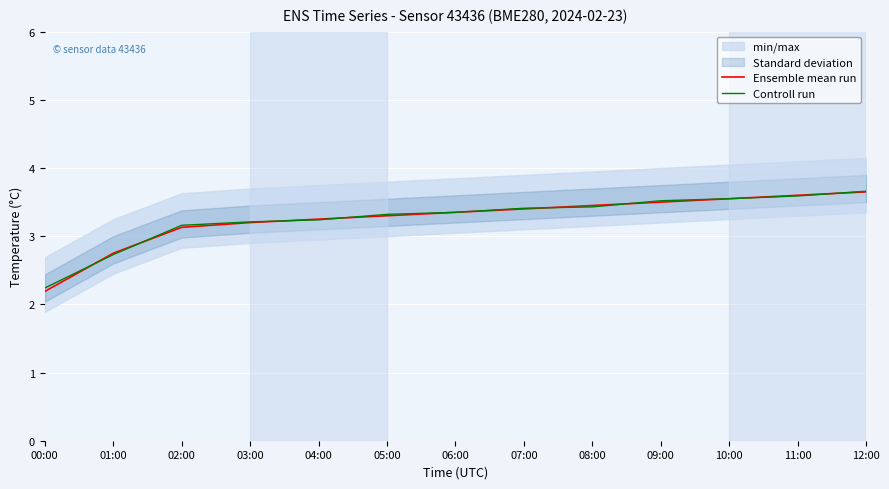

Reading right to left, what are all the values shown in this chart?

Ensemble mean run: 12:00=3.6	11:00=3.6	10:00=3.5	09:00=3.5	08:00=3.5	07:00=3.4	06:00=3.4	05:00=3.3	04:00=3.2	03:00=3.2	02:00=3.1	01:00=2.8	00:00=2.2
Controll run: 12:00=3.7	11:00=3.6	10:00=3.5	09:00=3.5	08:00=3.4	07:00=3.4	06:00=3.4	05:00=3.3	04:00=3.2	03:00=3.2	02:00=3.2	01:00=2.7	00:00=2.2